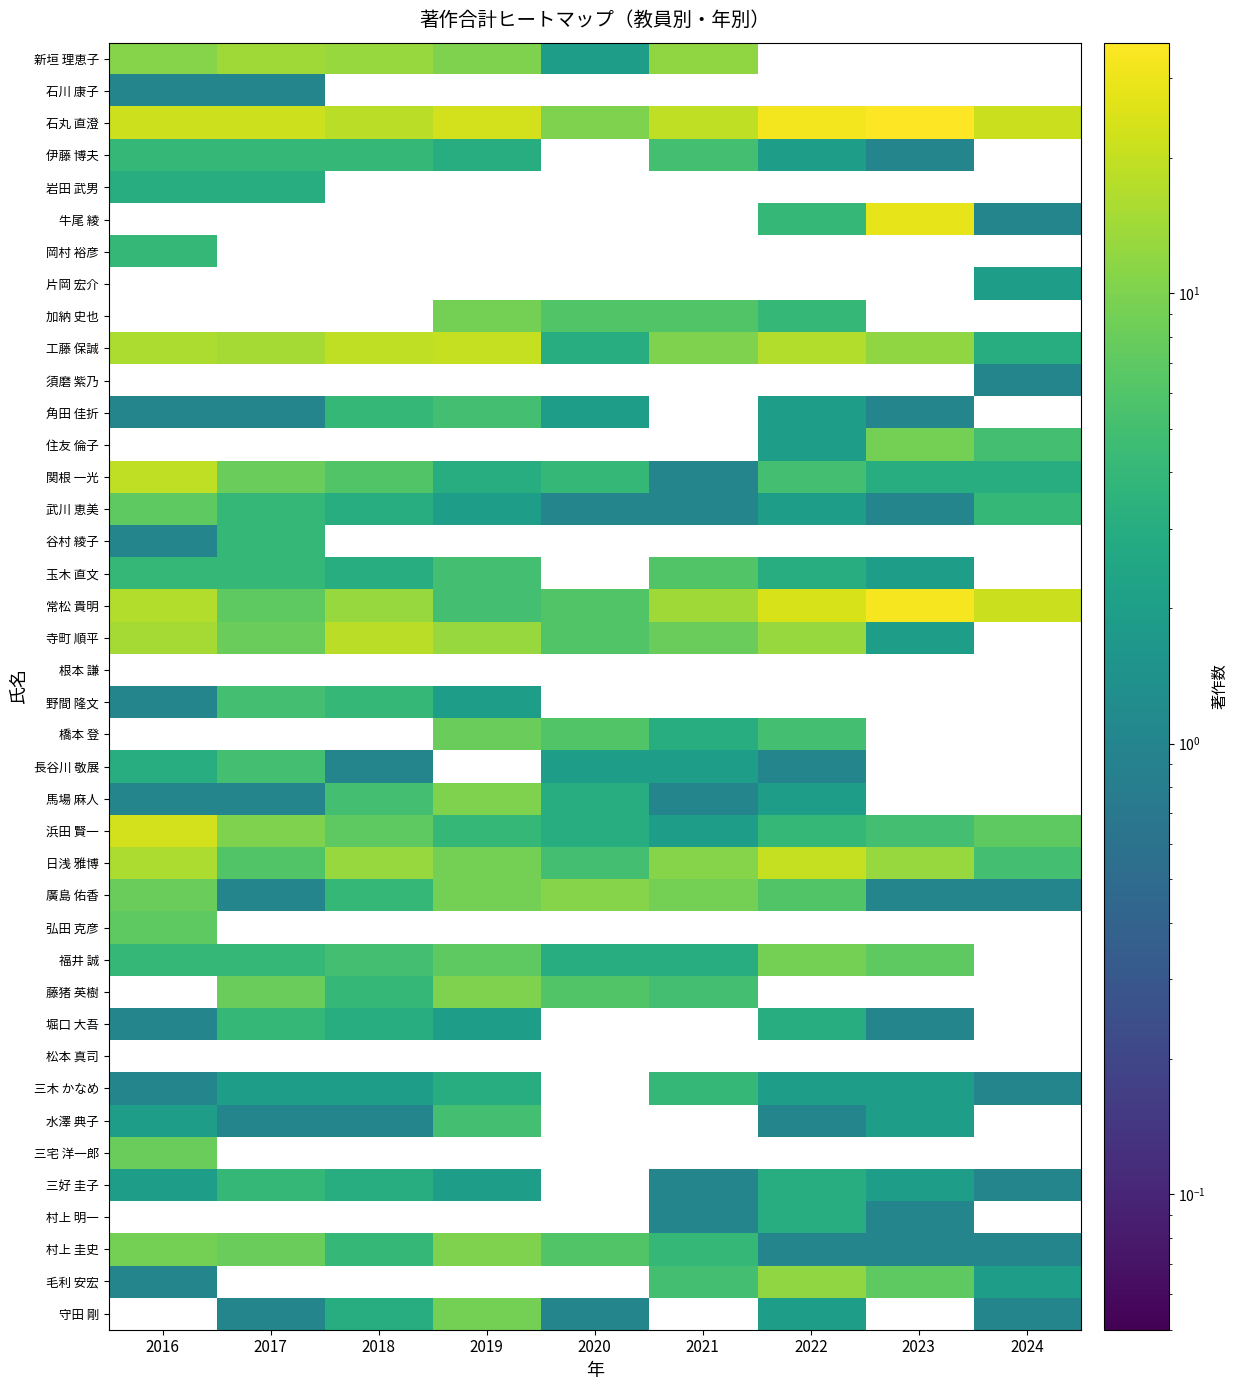

What is the average value of the 関根 一光 series?

5.8